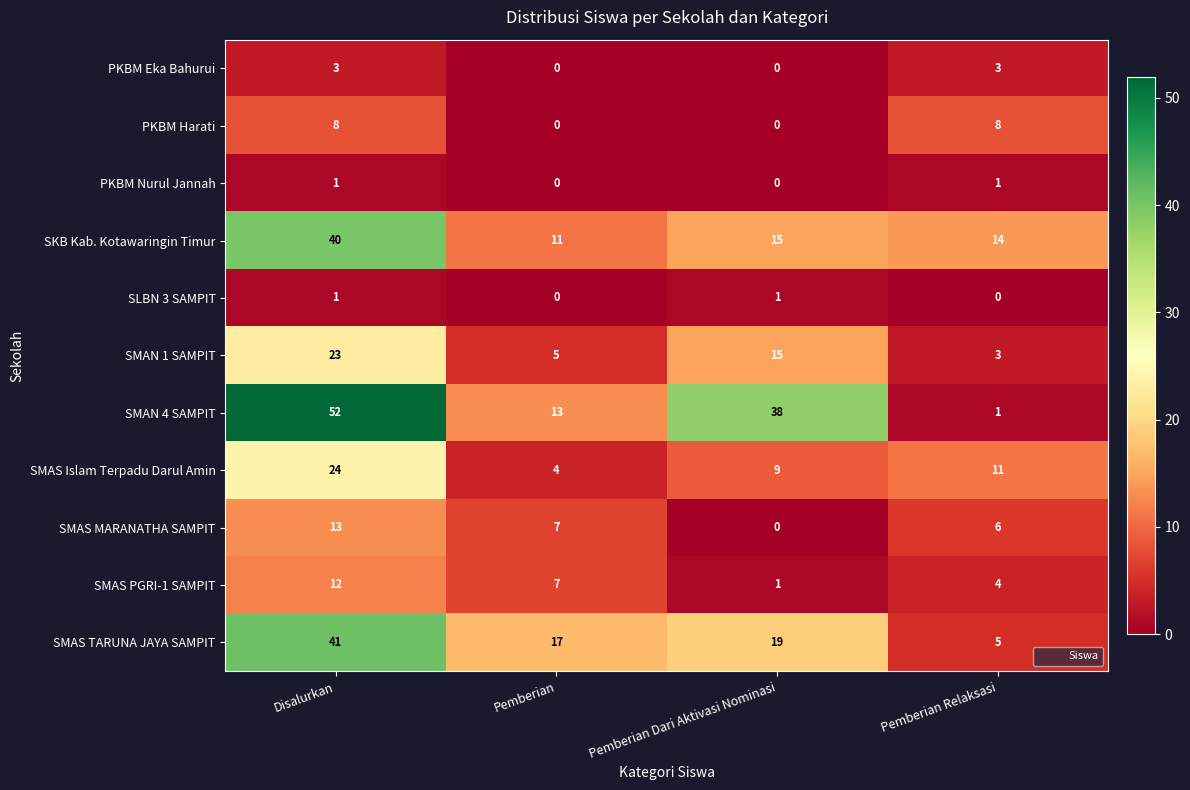

What is the greatest value displayed?

52